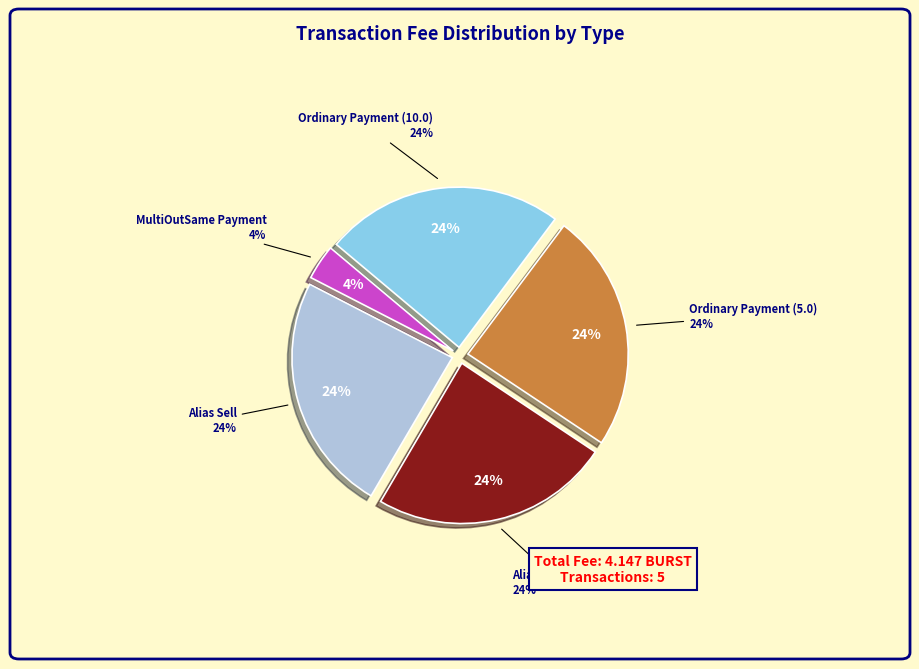

How many segments does this pie chart have?

5